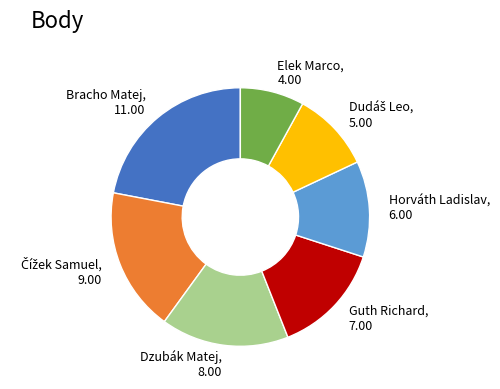

Is there a majority slice in this chart?

No